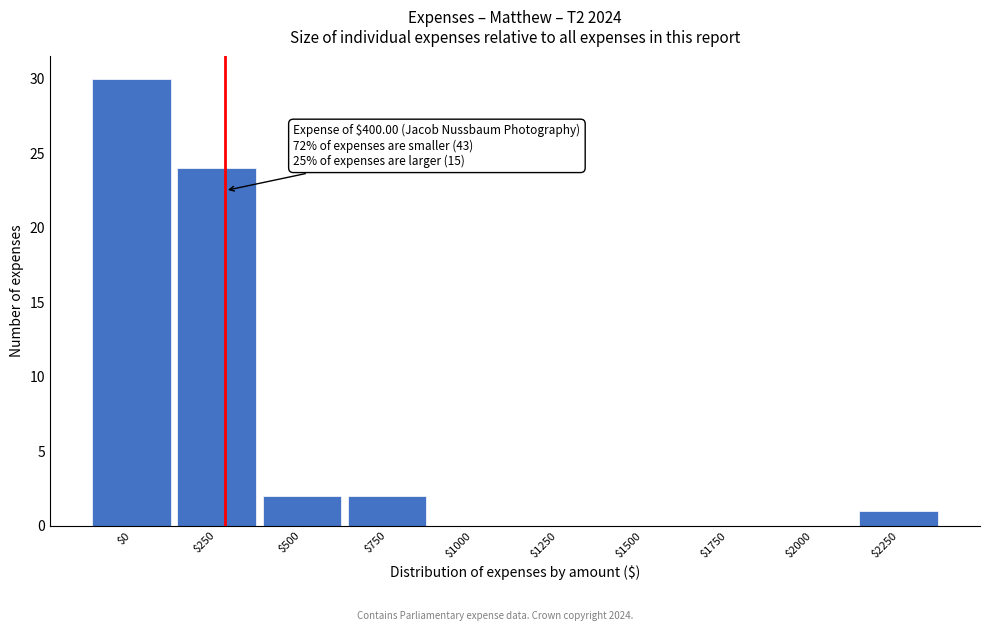

The chart shows a value of 40 at $250. True or false?

False